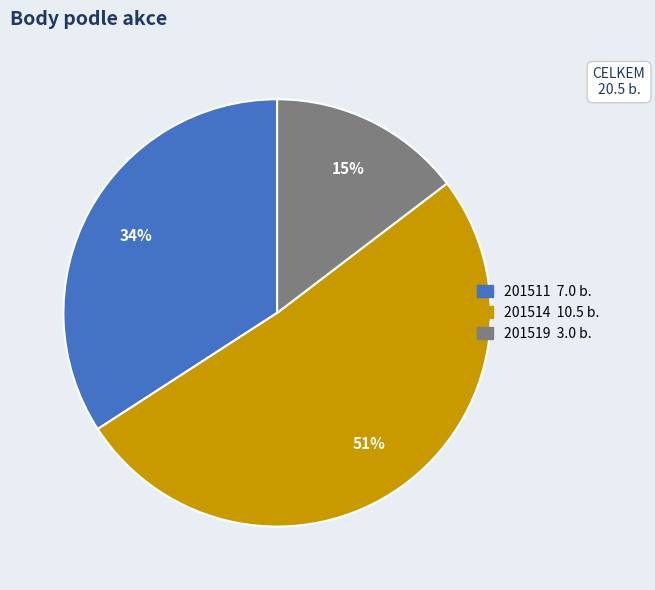

Does any single category account for the majority?

Yes